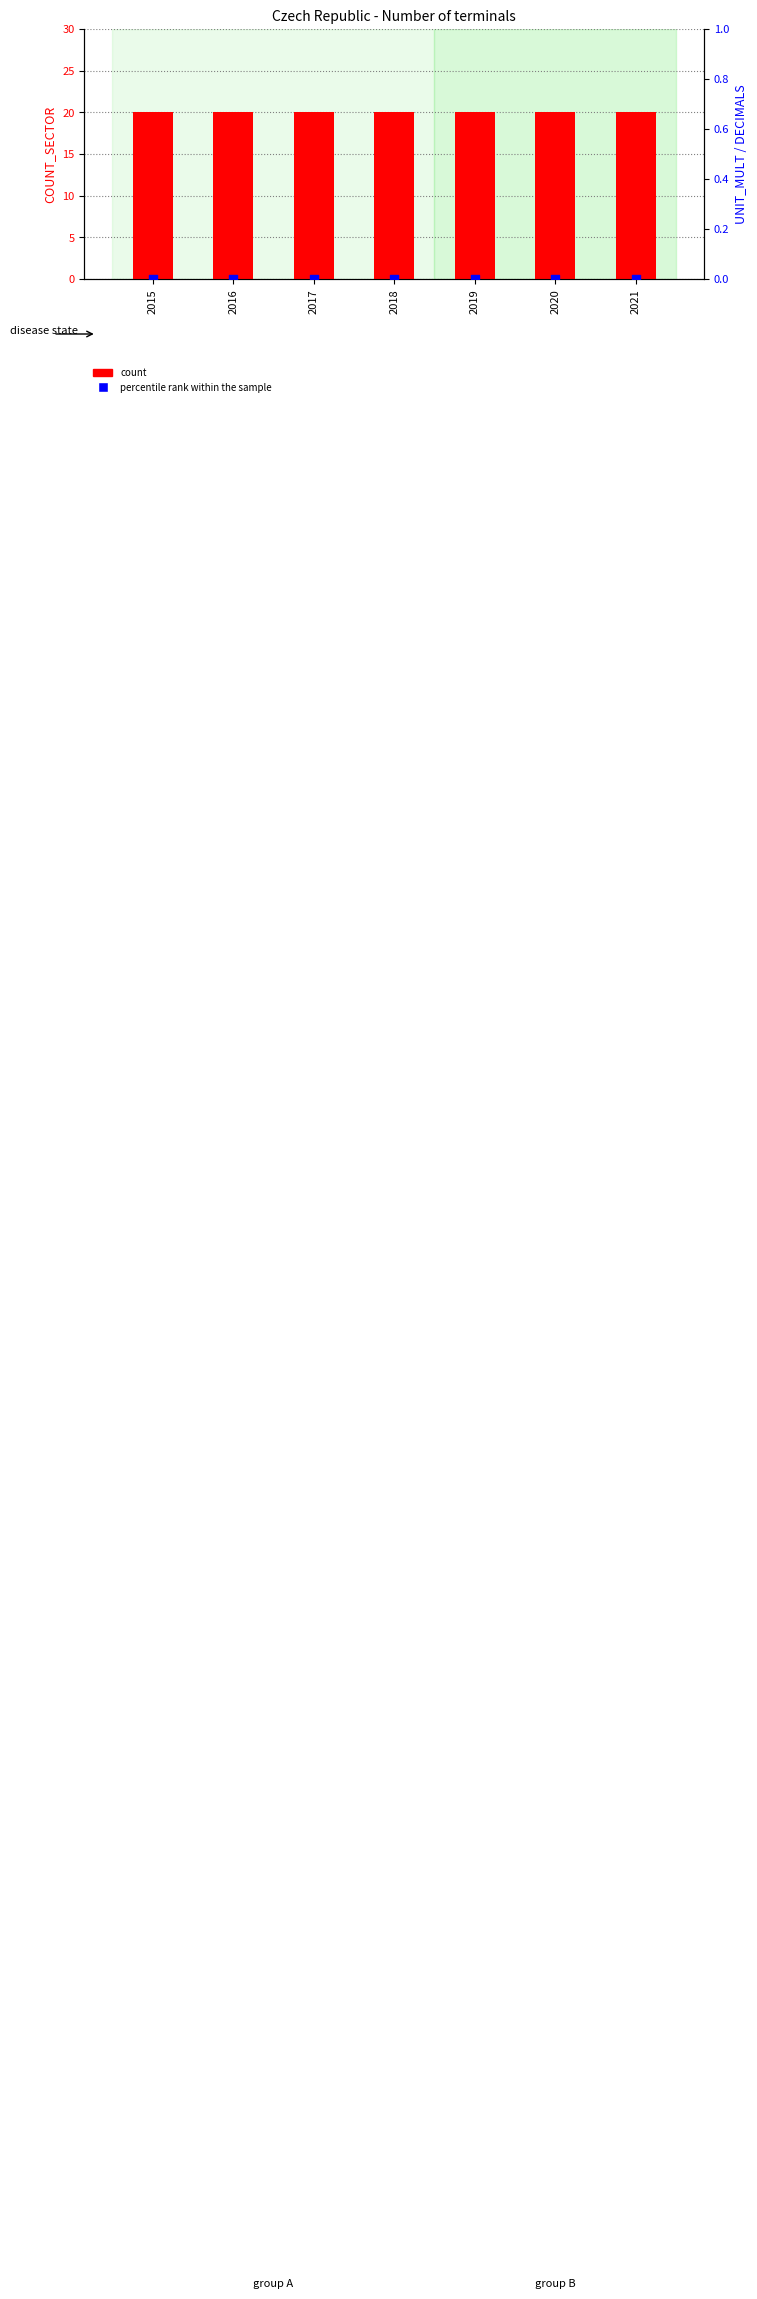

What is the total value across all series at 2016?

20